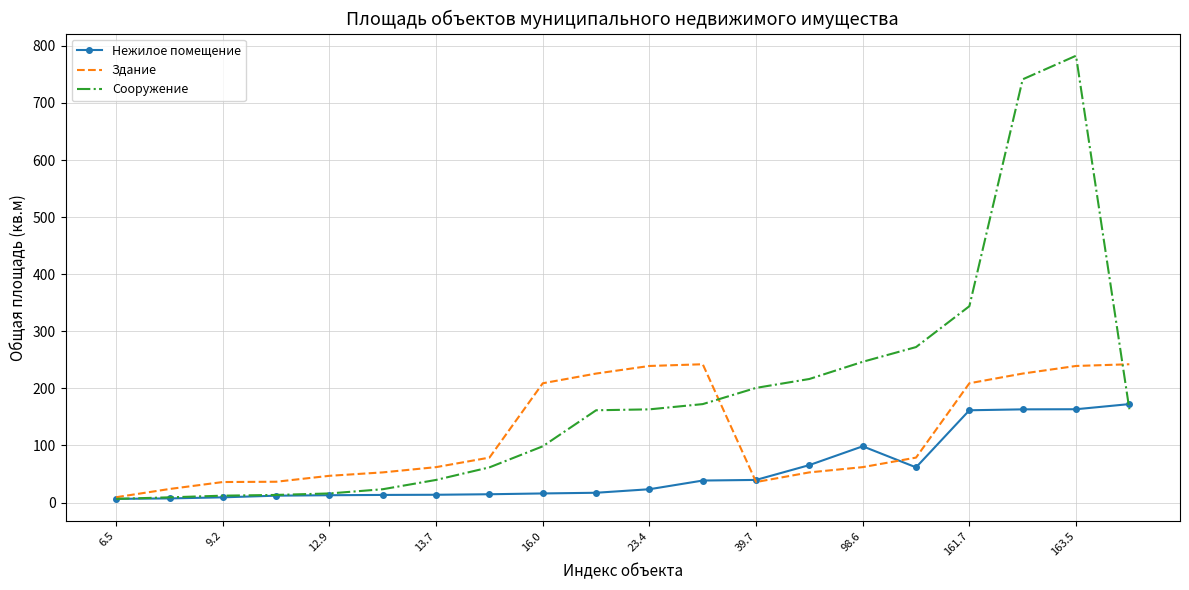

Rank the series by their maximum value, from lowest to highest.

Нежилое помещение, Здание, Сооружение